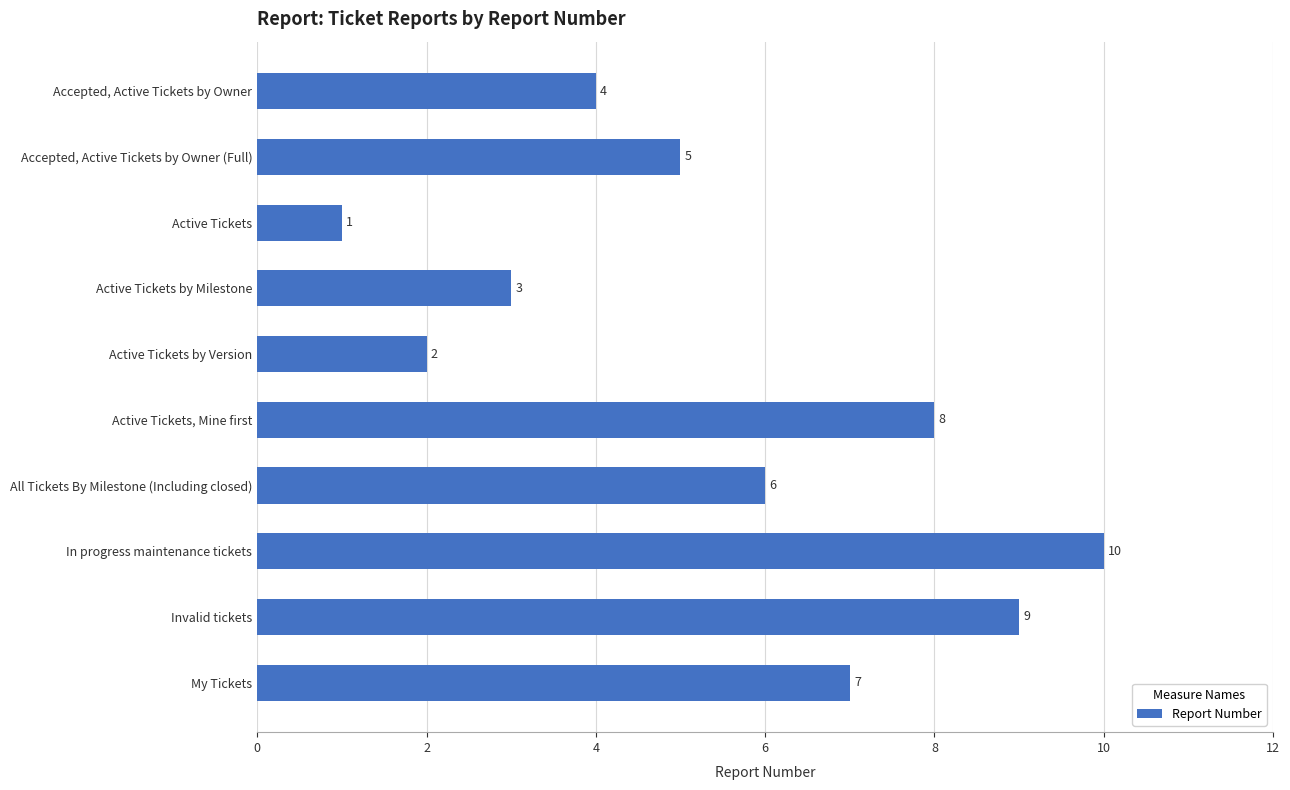

What is the label of the 2nd bar from the top?

Accepted, Active Tickets by Owner (Full)